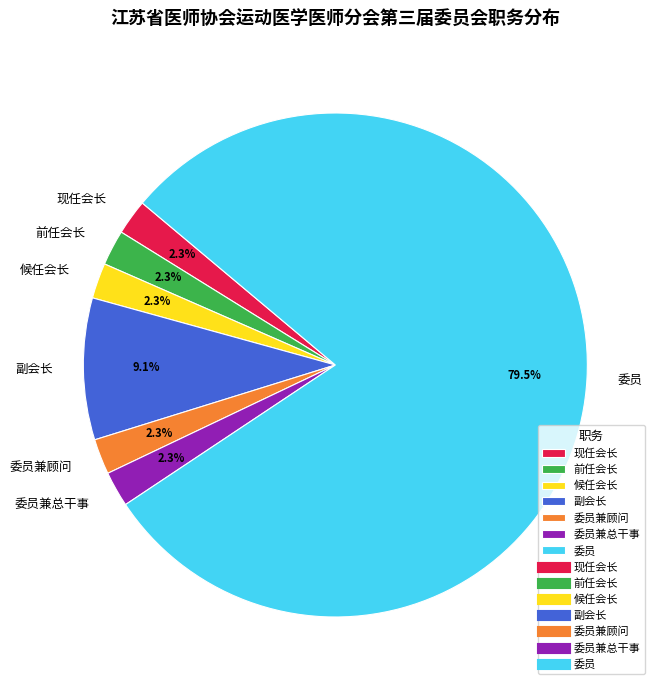

Which category has the biggest portion of the pie?

委员